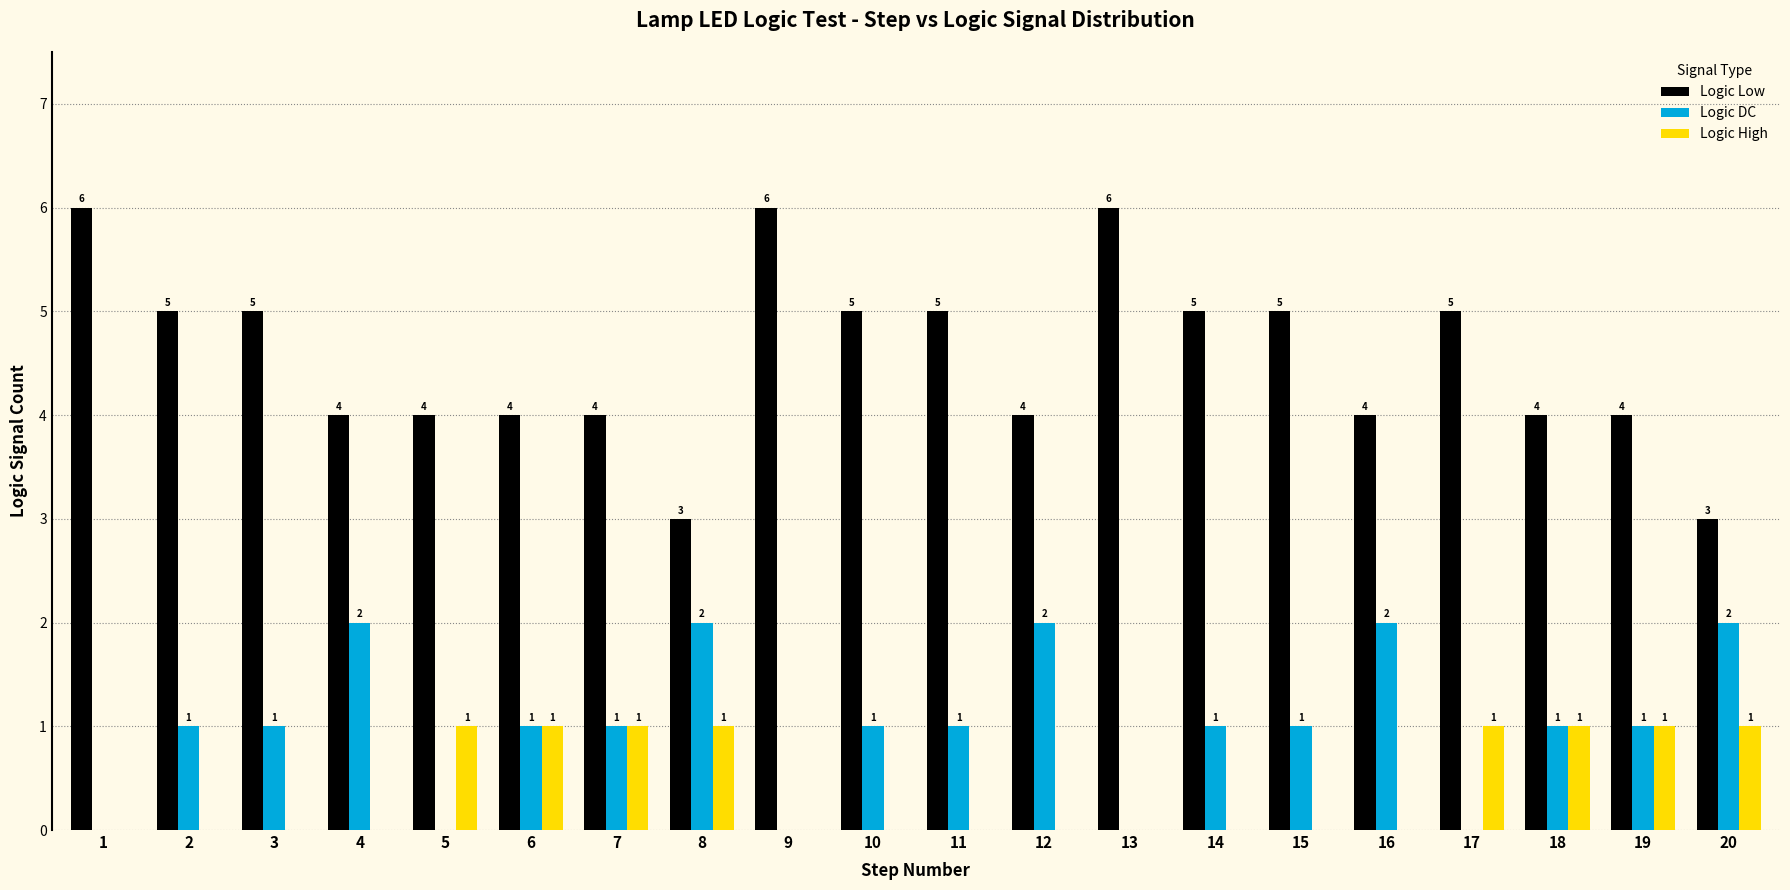

What is the approximate value of Logic Low at 18?

4